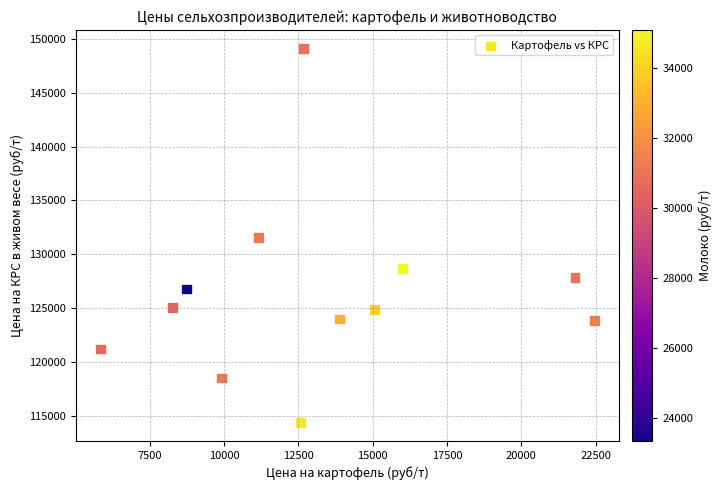

What is the average X value?

13196.0